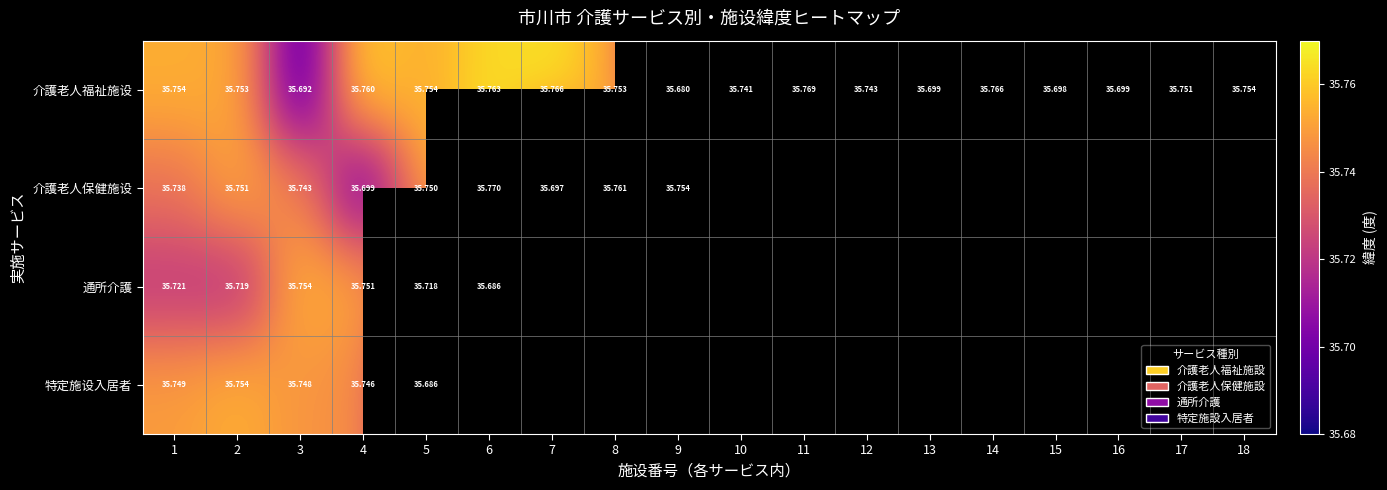

What is the minimum value shown in the chart?

35.7